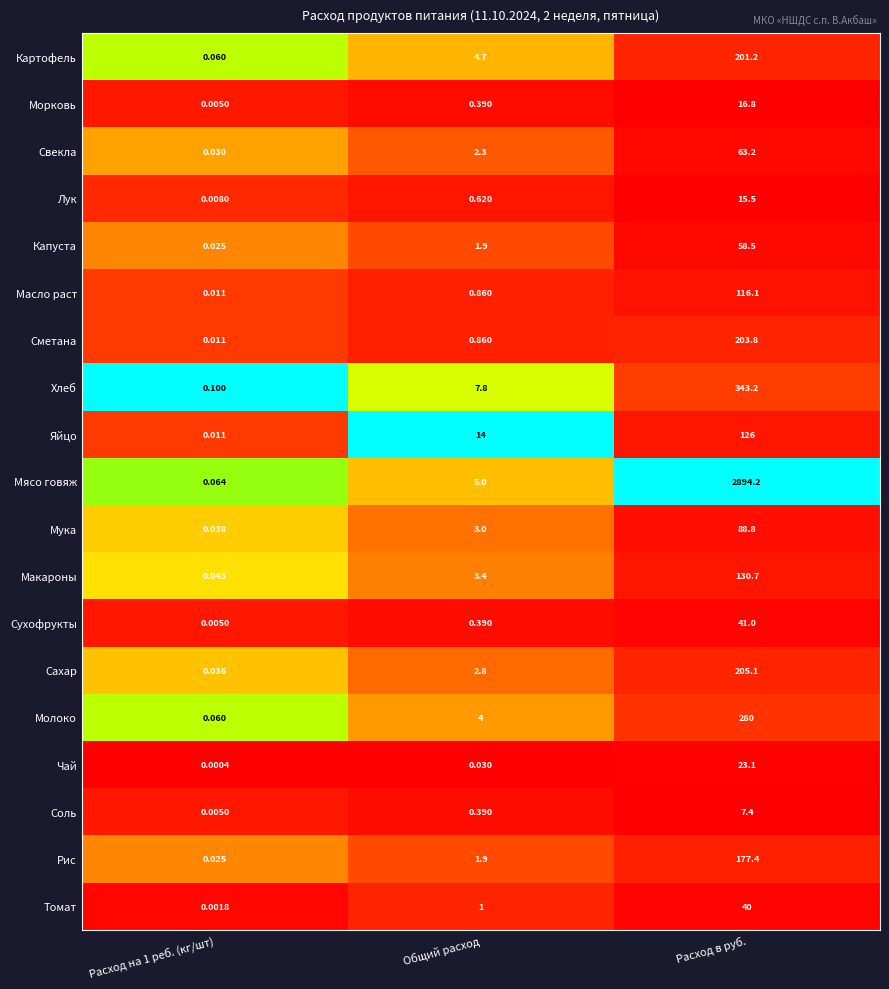

Which series has the widest spread of values?

Мясо говяж